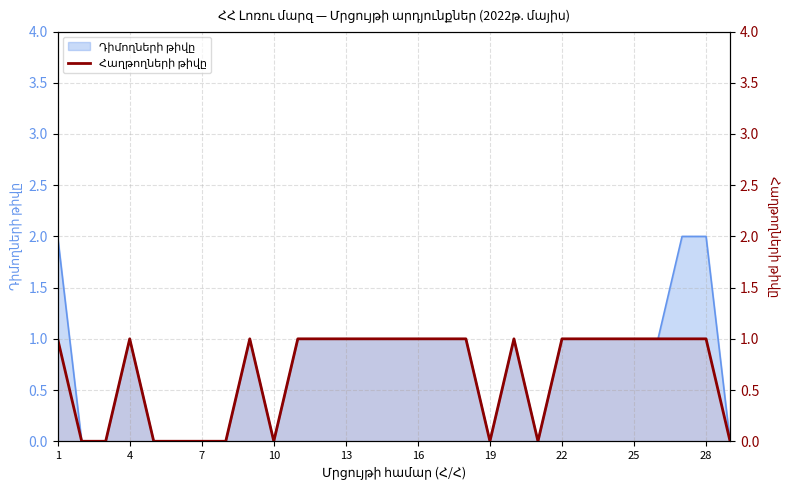

Reading left to right, what are all the values shown in this chart?

1	0	0	1	0	0	0	0	1	0	1	1	1	1	1	1	1	1	0	1	0	1	1	1	1	1	1	1	0